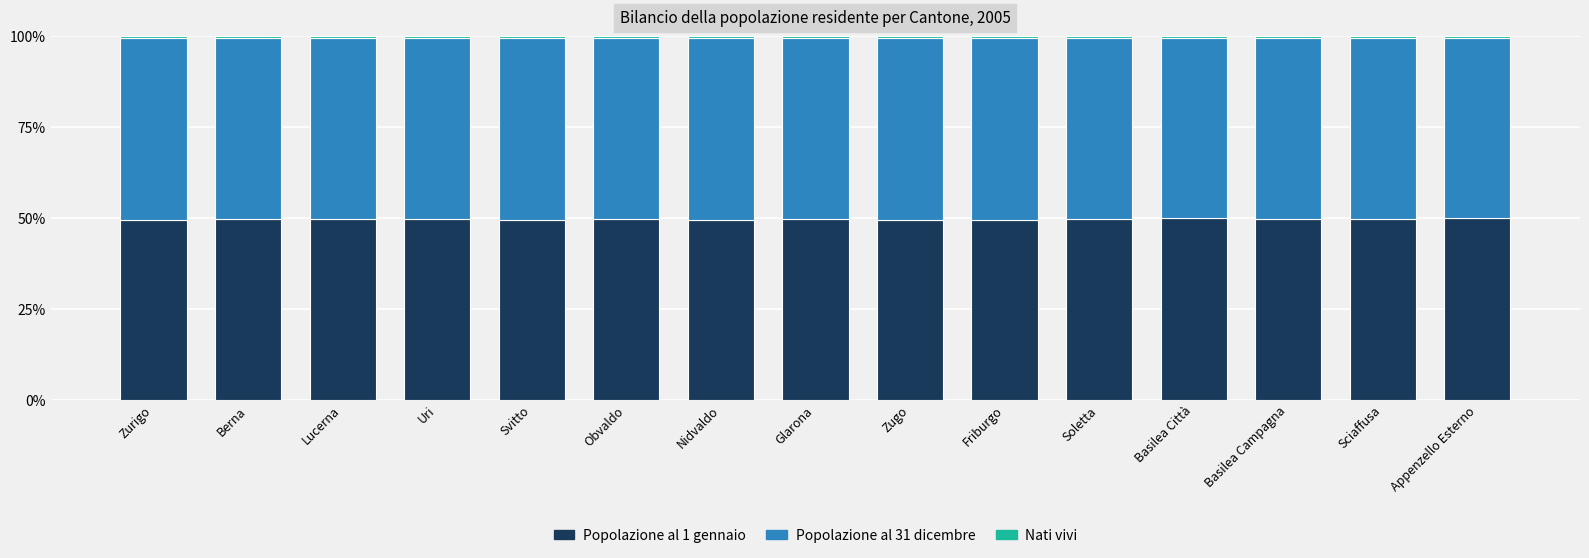

True or false: Popolazione al 1 gennaio has a value of 75.1 at Basilea Campagna.

False